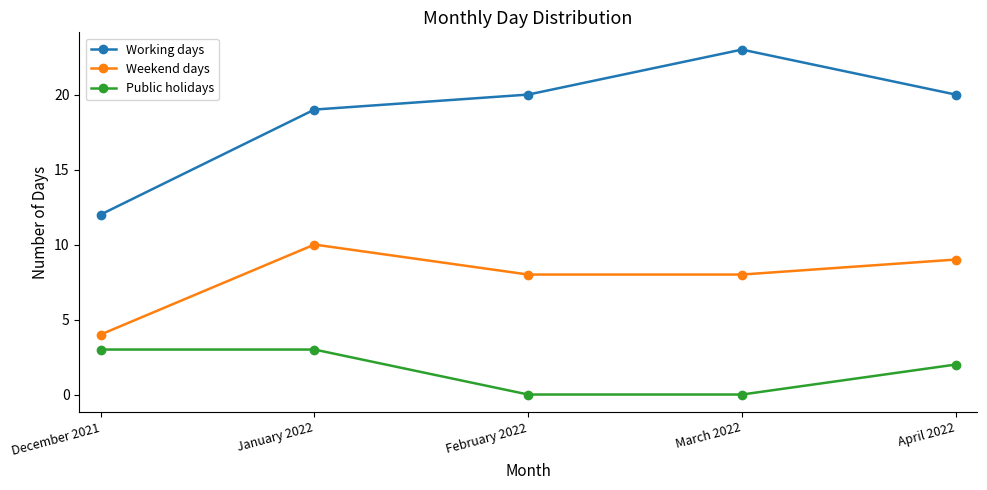

Reading right to left, what are all the values shown in this chart?

Working days: 20	23	20	19	12
Weekend days: 9	8	8	10	4
Public holidays: 2	0	0	3	3